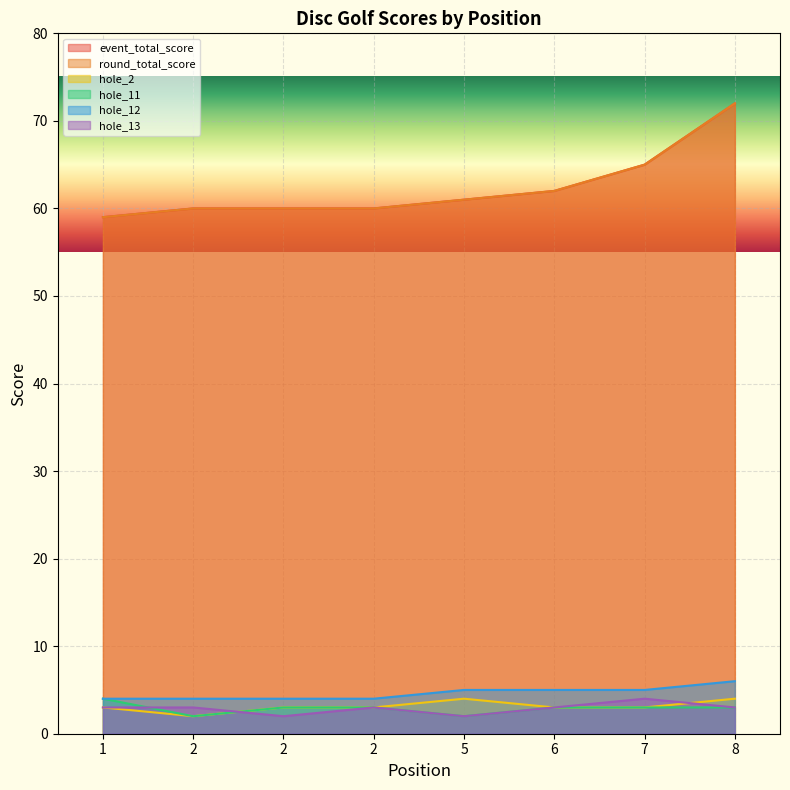

Reading left to right, extract all data points from this chart.

event_total_score: 59	60	60	60	61	62	65	72
round_total_score: 59	60	60	60	61	62	65	72
hole_2: 3	2	3	3	4	3	3	4
hole_11: 4	2	3	3	2	3	3	3
hole_12: 4	4	4	4	5	5	5	6
hole_13: 3	3	2	3	2	3	4	3